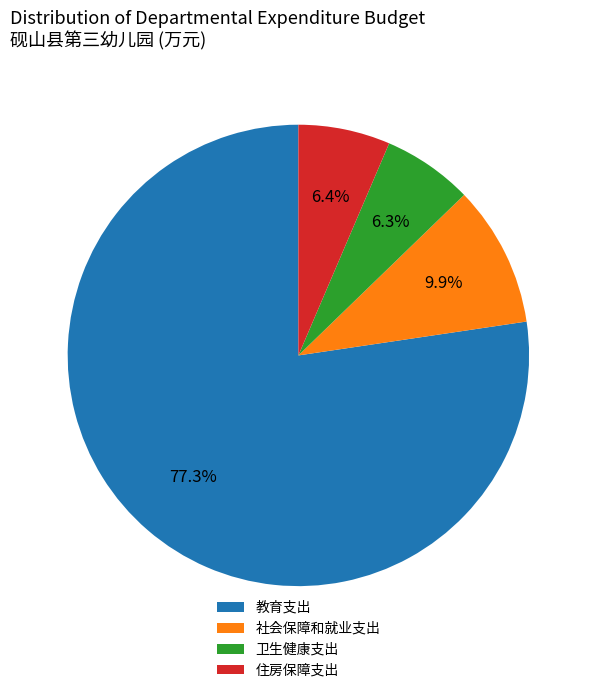

How many segments does this pie chart have?

4